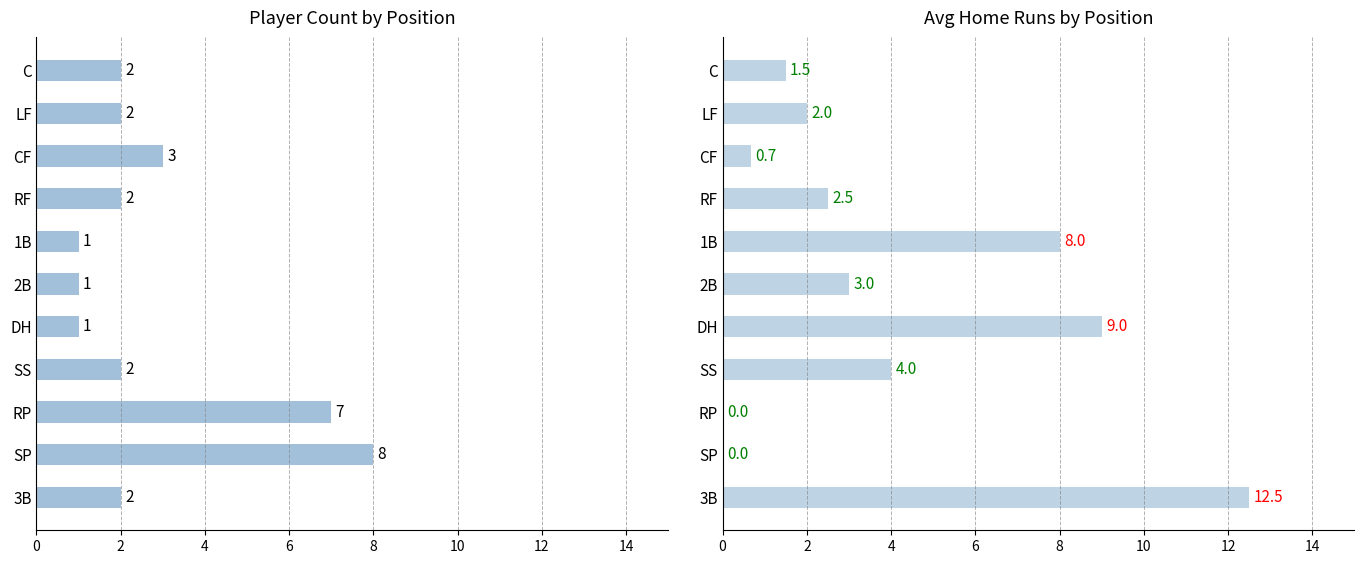

What is the average value of the Count series?

2.8